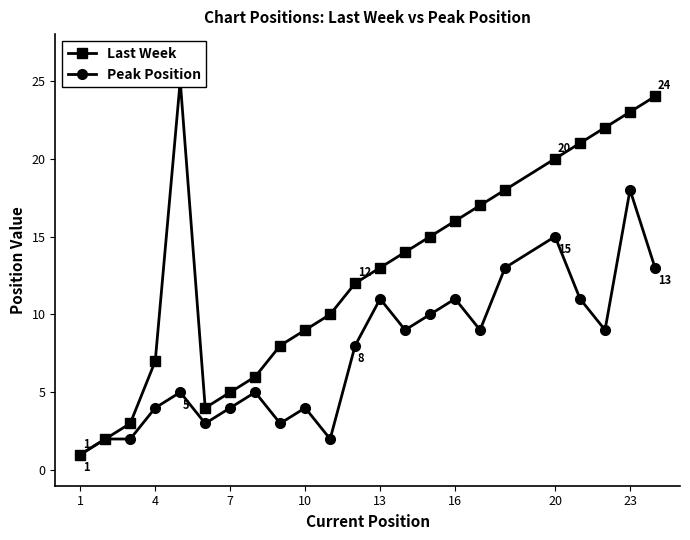

Is it true that Peak Position equals 4 at 23?

False